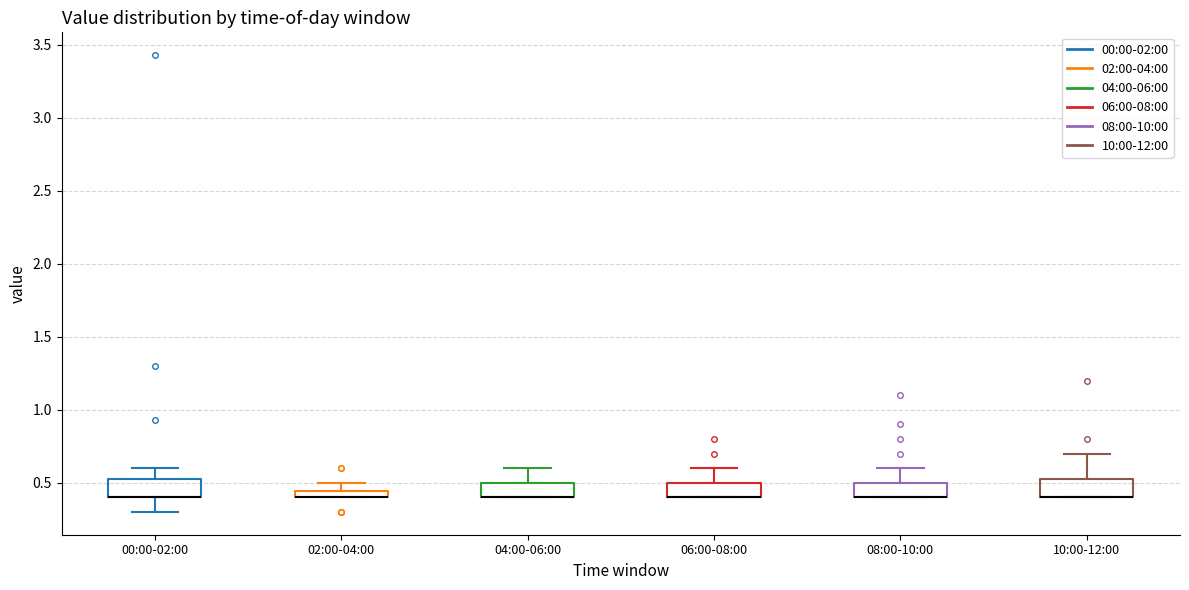

Where is the upper edge of the box for 06:00-08:00 on the y-axis? The values are not printed on the chart, so give them approximately, as read against the axis.

0.50